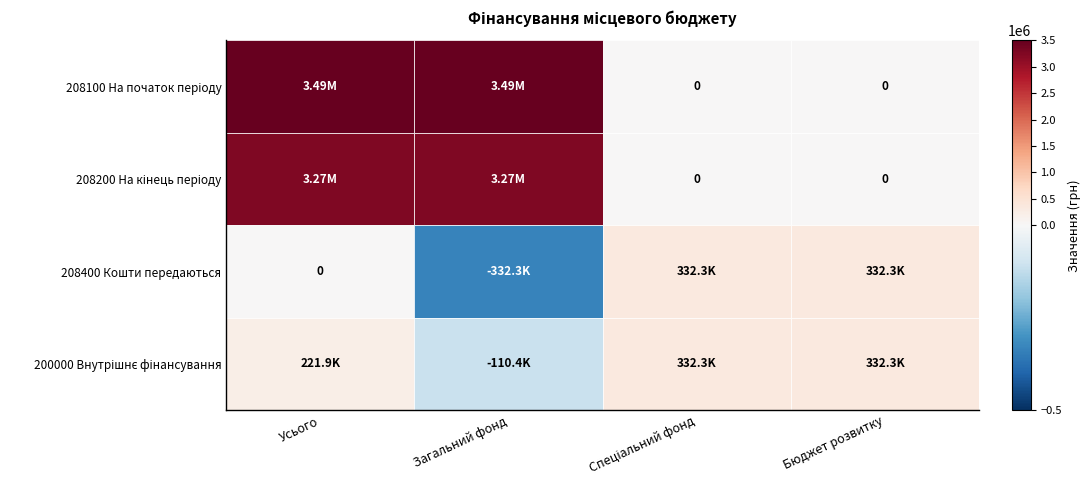

The value of 208400 at Бюджет розвитку is 332319.0. True or false?

True